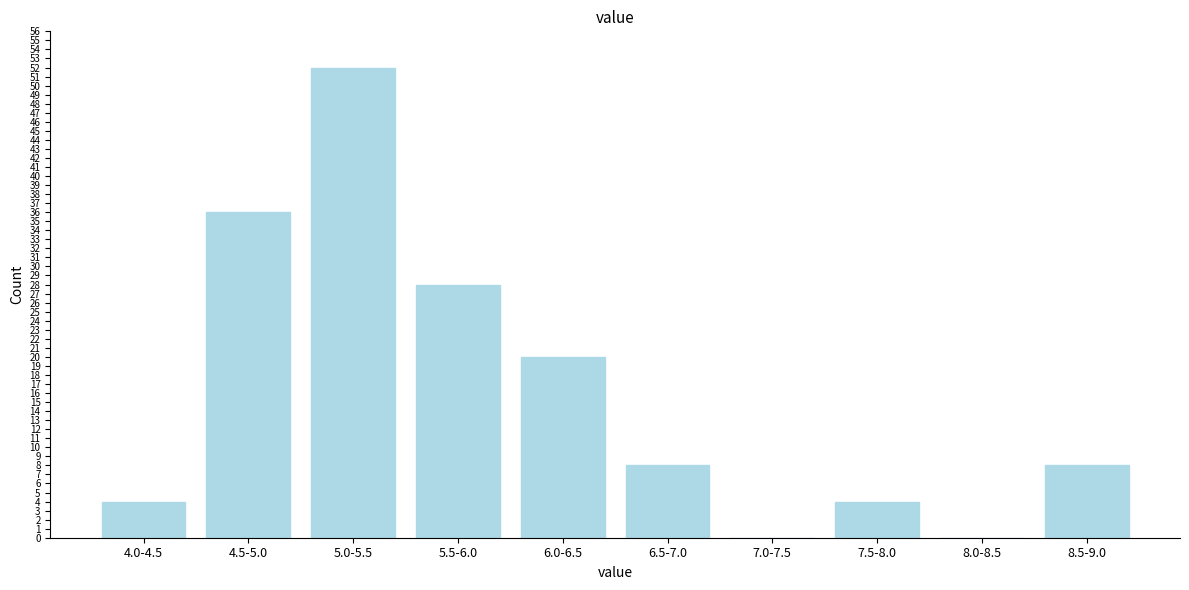

Reading left to right, what are all the values shown in this chart?

4.0-4.5=4	4.5-5.0=36	5.0-5.5=52	5.5-6.0=28	6.0-6.5=20	6.5-7.0=8	7.0-7.5=0	7.5-8.0=4	8.0-8.5=0	8.5-9.0=8